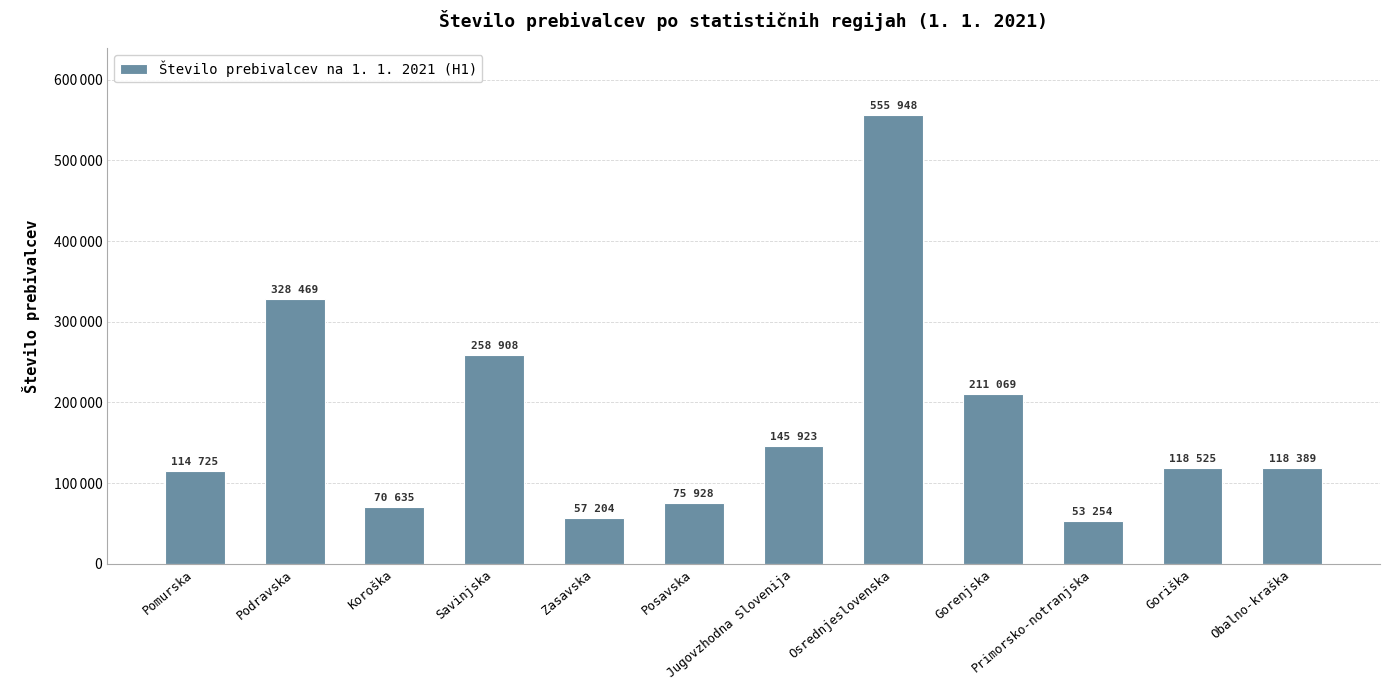

Does the chart contain any negative values?

No